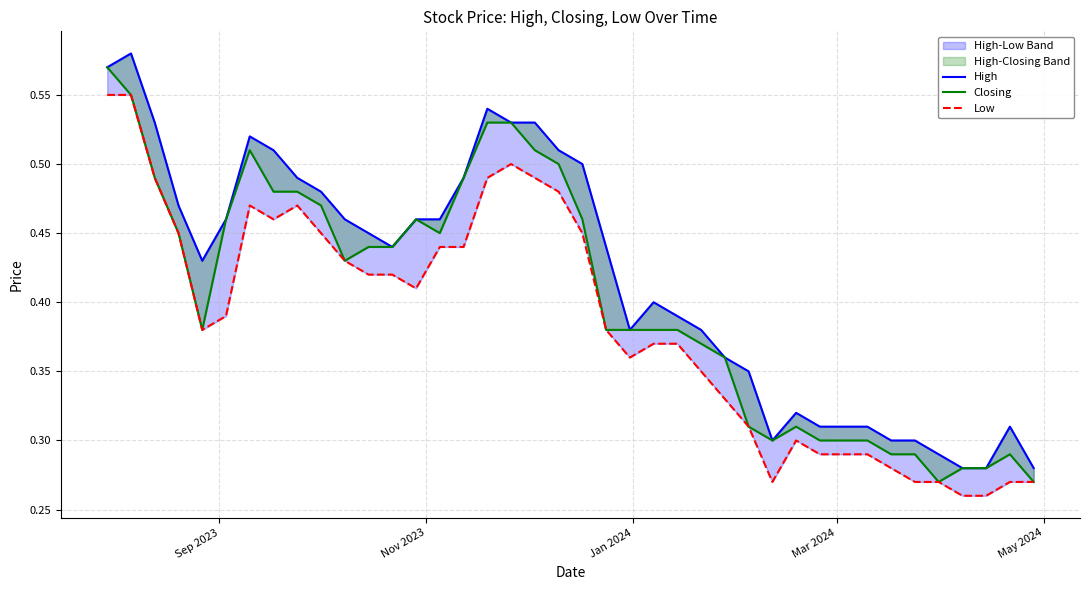

Is the value of Closing at 26 greater than the value of Low at 18?

No